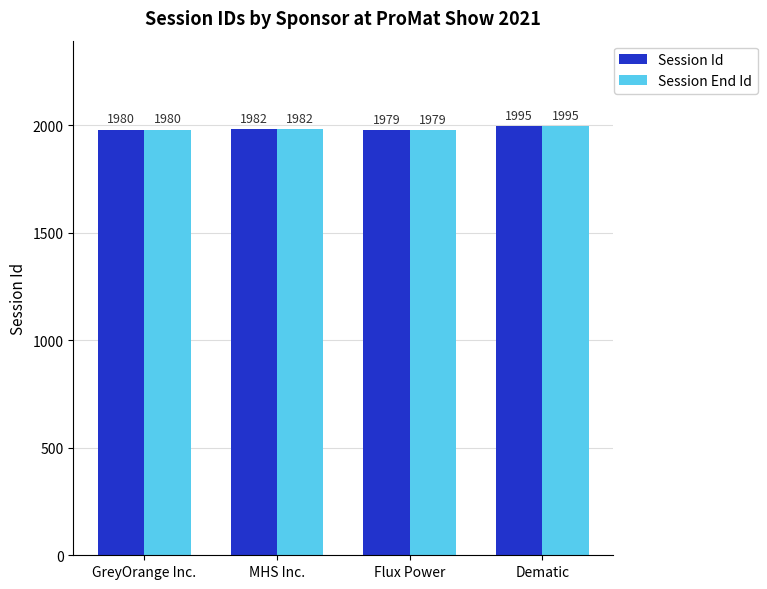

What is the maximum value shown in the chart?

1995